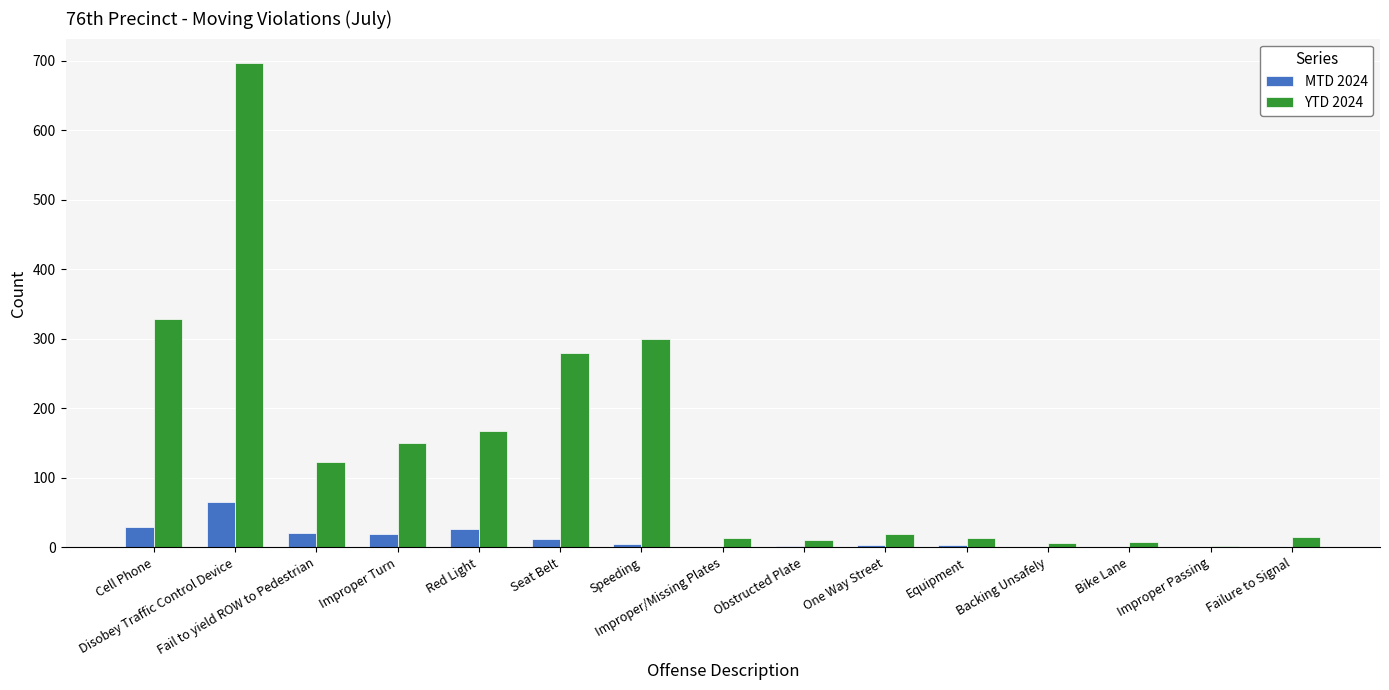

Which series has the largest total across all categories?

YTD 2024